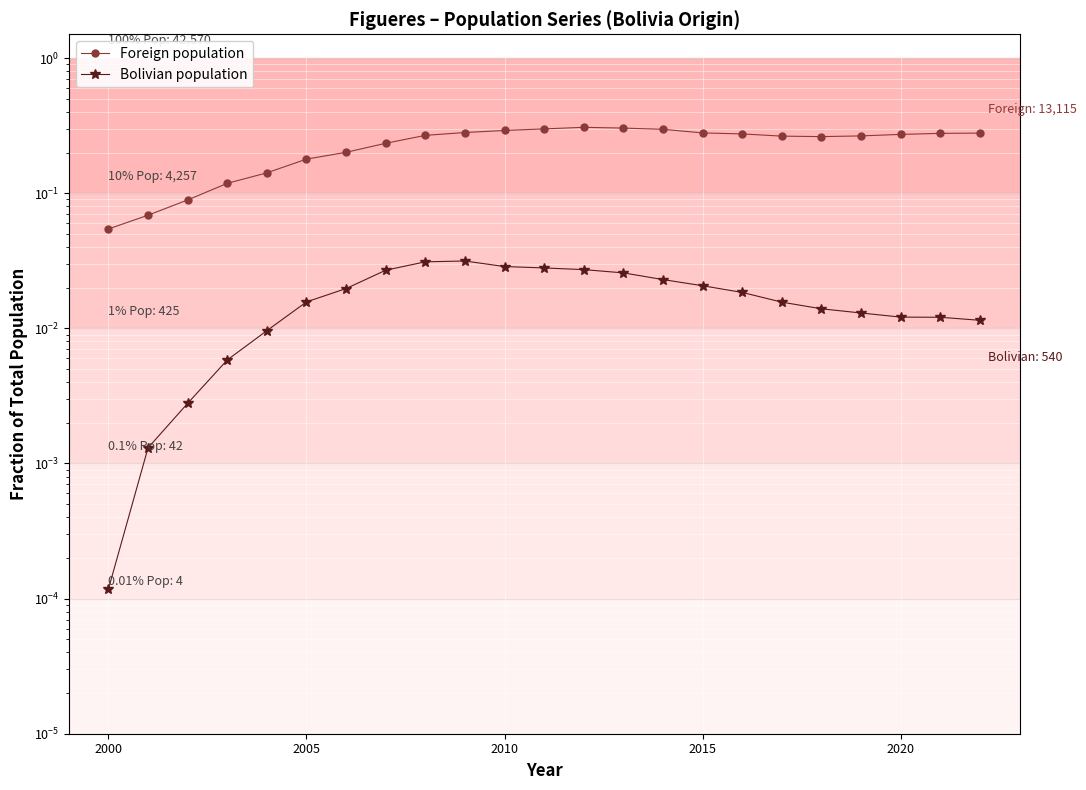

What is the spread (max minus min) of values at 2005?

0.2